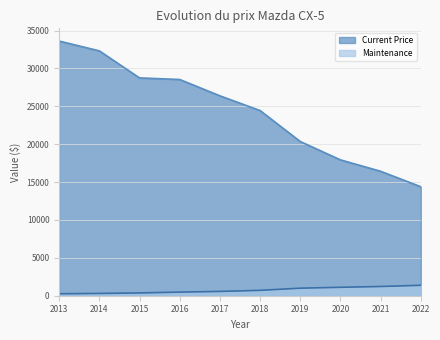

Which series has the largest total across all categories?

Current Price